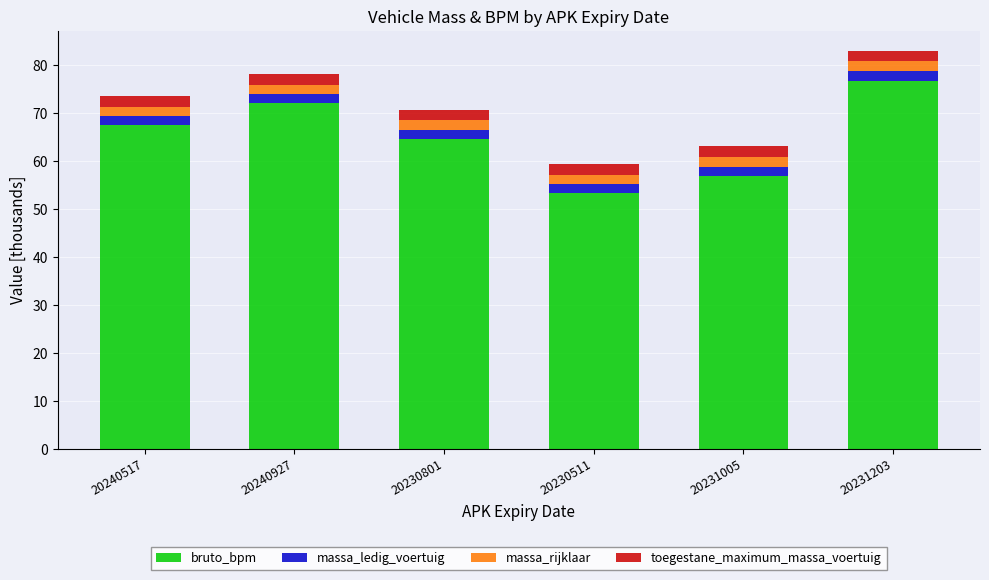

The value of bruto_bpm at 20231005 is 18.8. True or false?

False